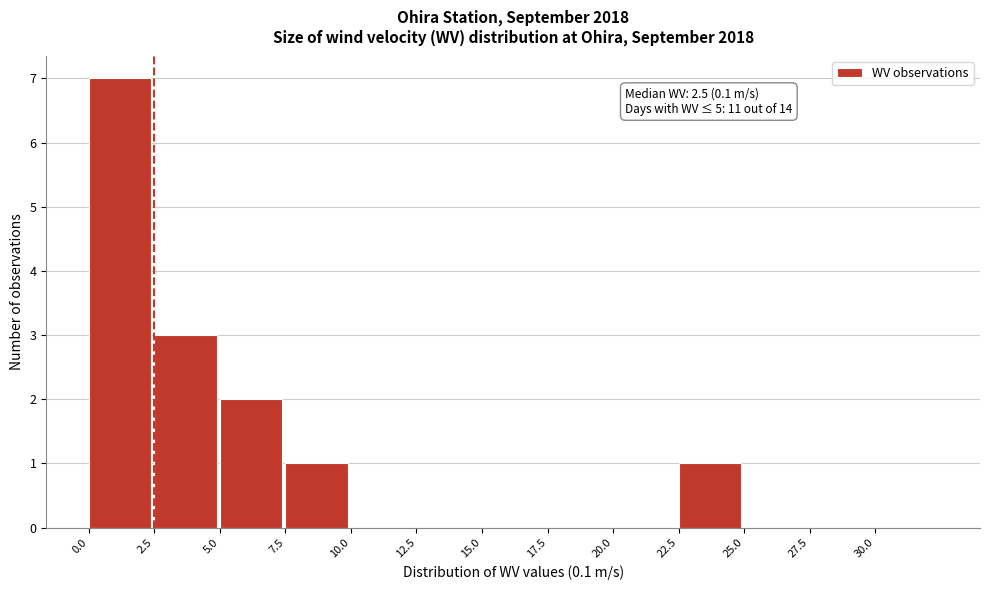

Over which range of the x-axis is the bar tallest?

0.0 to 2.5